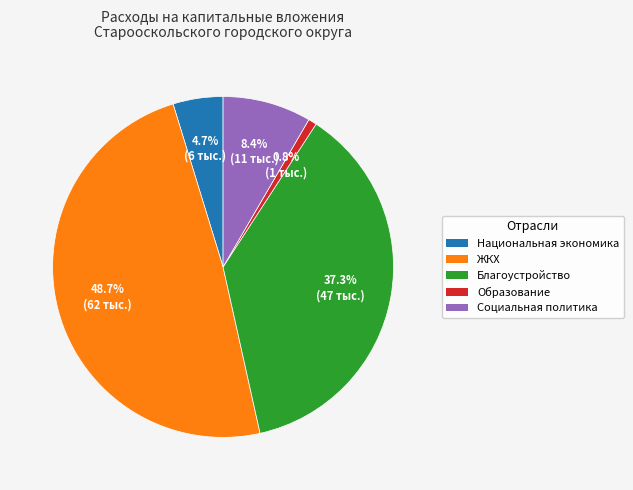

Rank the categories by value from highest to lowest.

ЖКХ, Благоустройство, Социальная политика, Национальная экономика, Образование